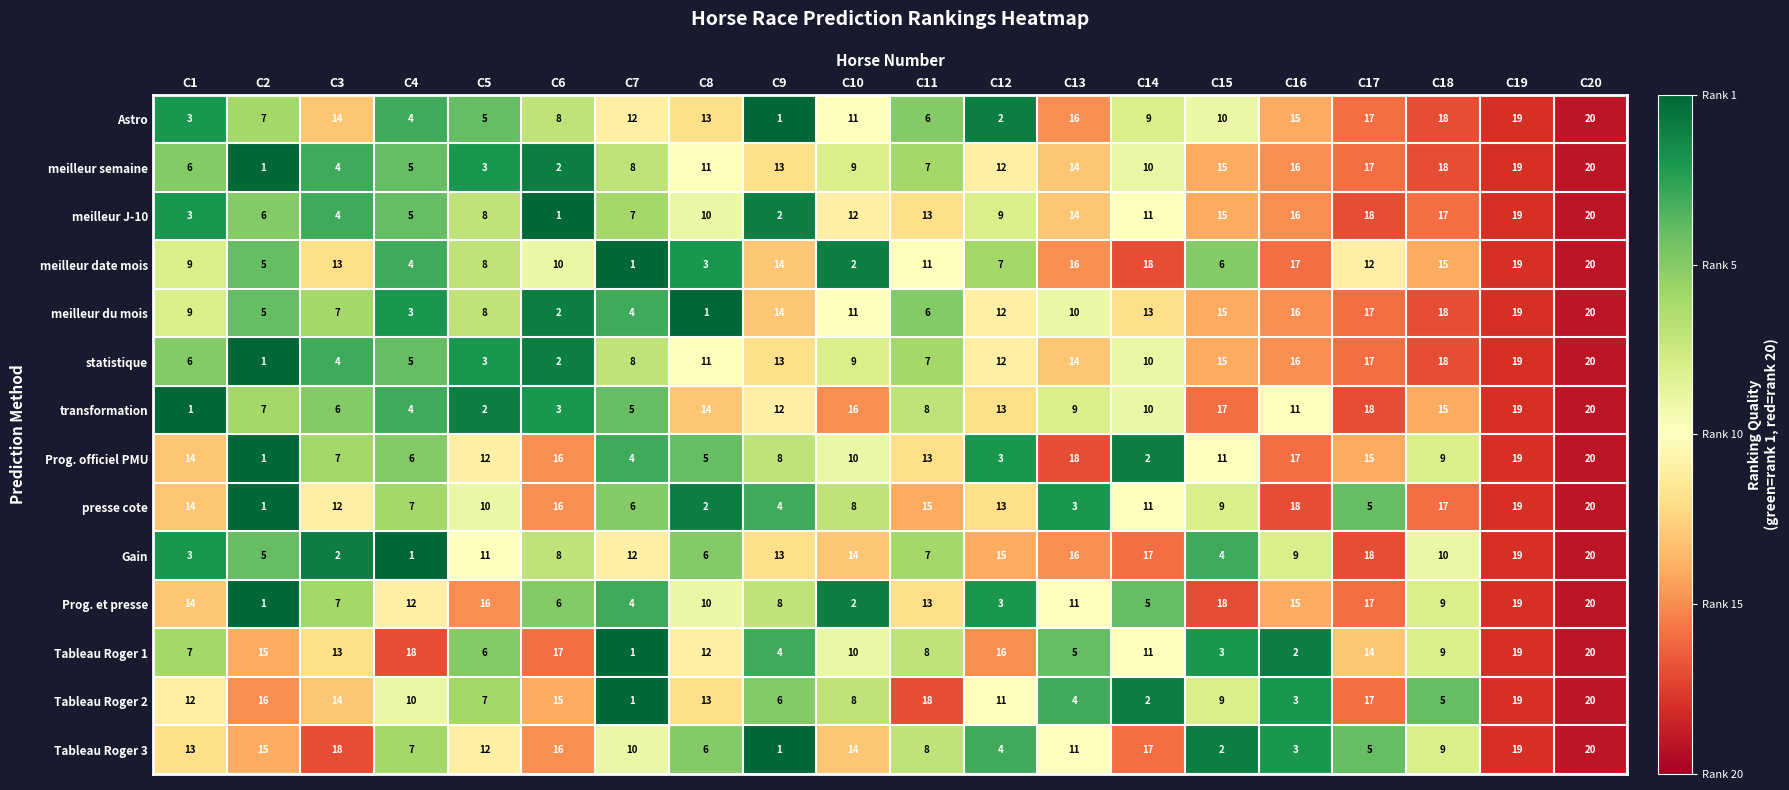

What is the difference between the second highest and second lowest values in the Tableau Roger 1 series?

17